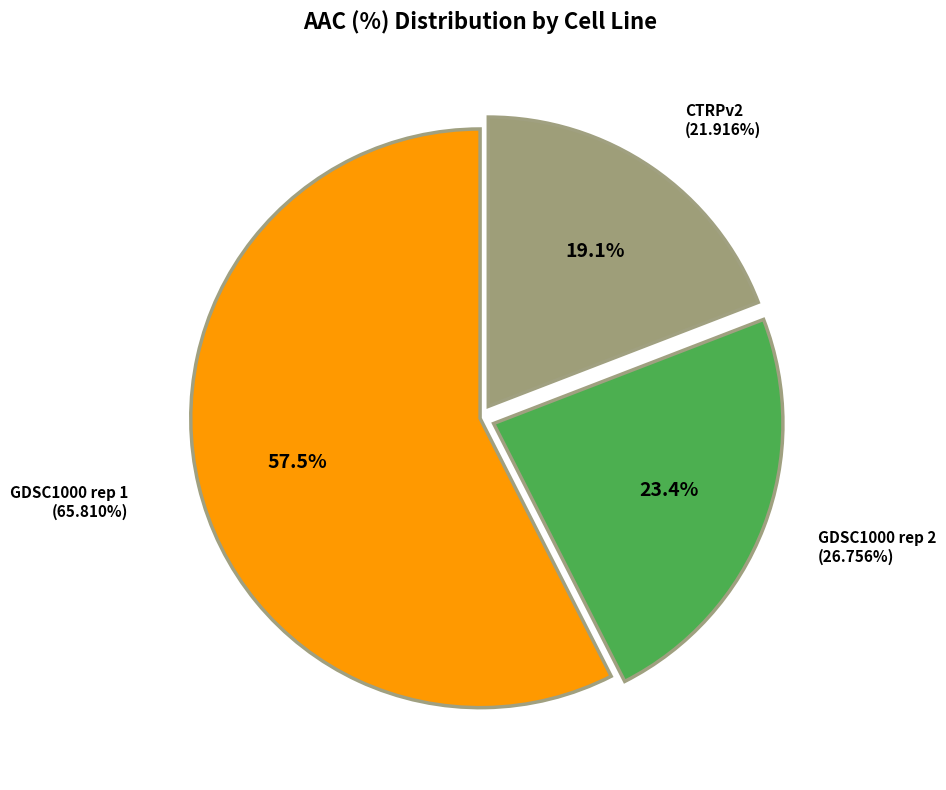

Combined, what portion of the pie is GDSC1000 rep 2 and CTRPv2?

42.5%